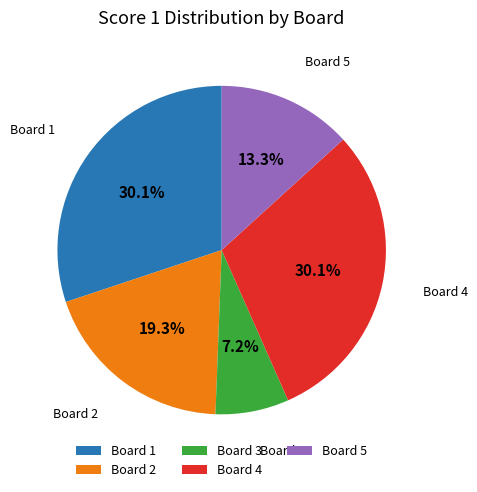

Which category has the smallest portion of the pie?

Board 3